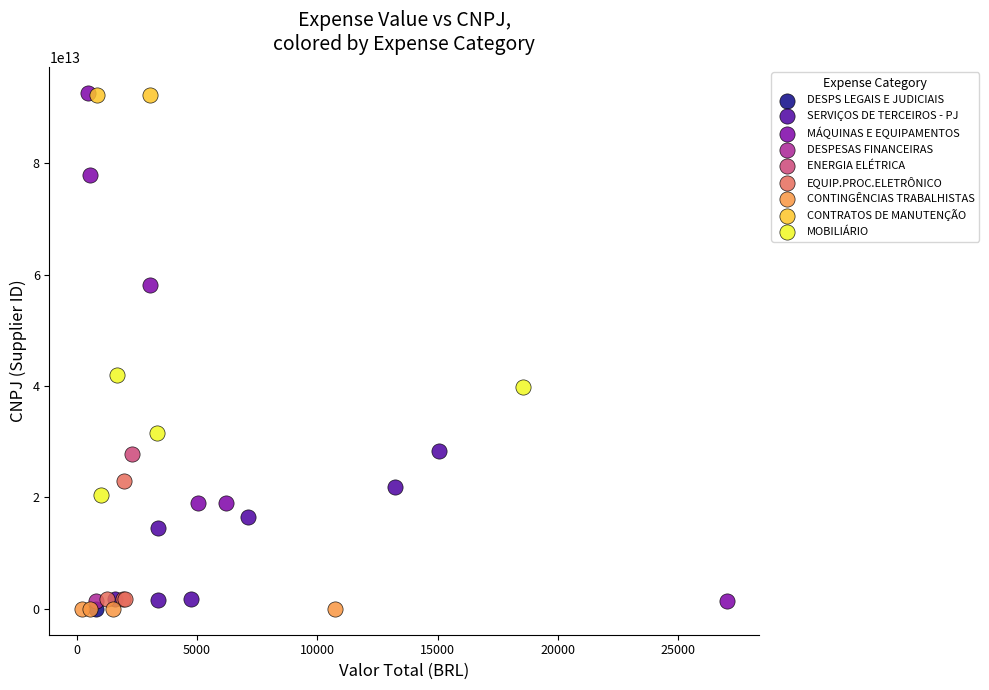

What are all the series names shown in the legend?

CONTINGÊNCIAS TRABALHISTAS, DESPESAS FINANCEIRAS, DESPS LEGAIS E JUDICIAIS, MOBILIÁRIO, SERVIÇOS DE TERCEIROS - PJ, CONTRATOS DE MANUTENÇÃO, EQUIP.PROC.ELETRÔNICO, ENERGIA ELÉTRICA, MÁQUINAS E EQUIPAMENTOS